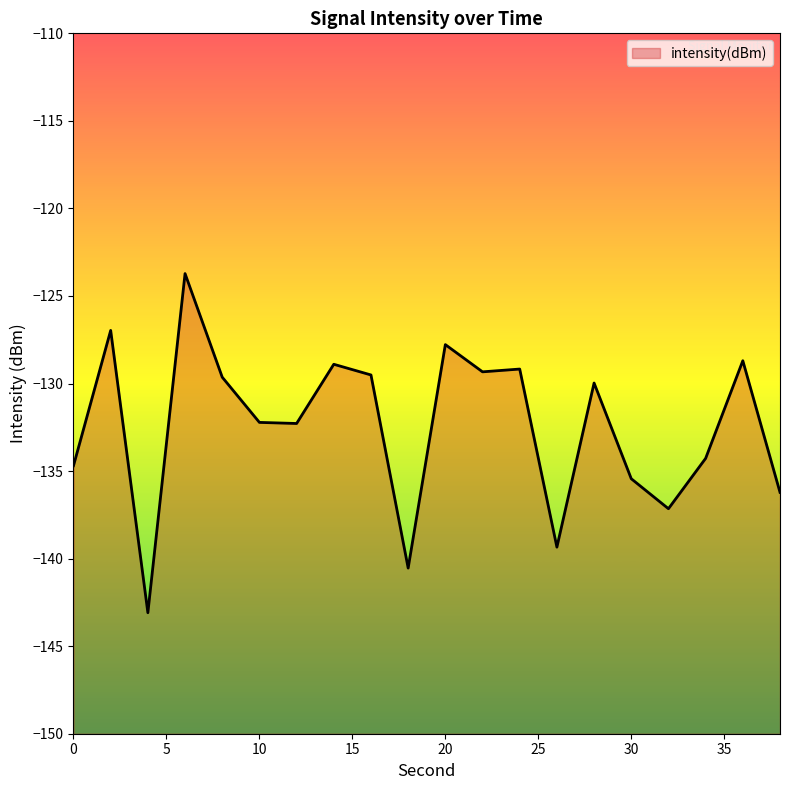

What is the difference between the values at 24 and 12?

3.1